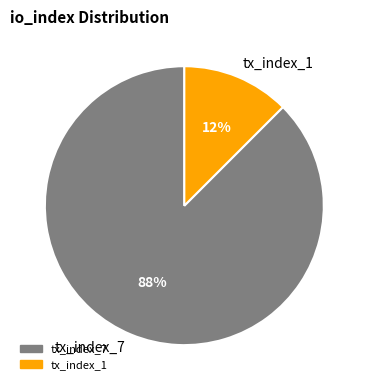

Rank the categories by value from lowest to highest.

tx_index_1, tx_index_7